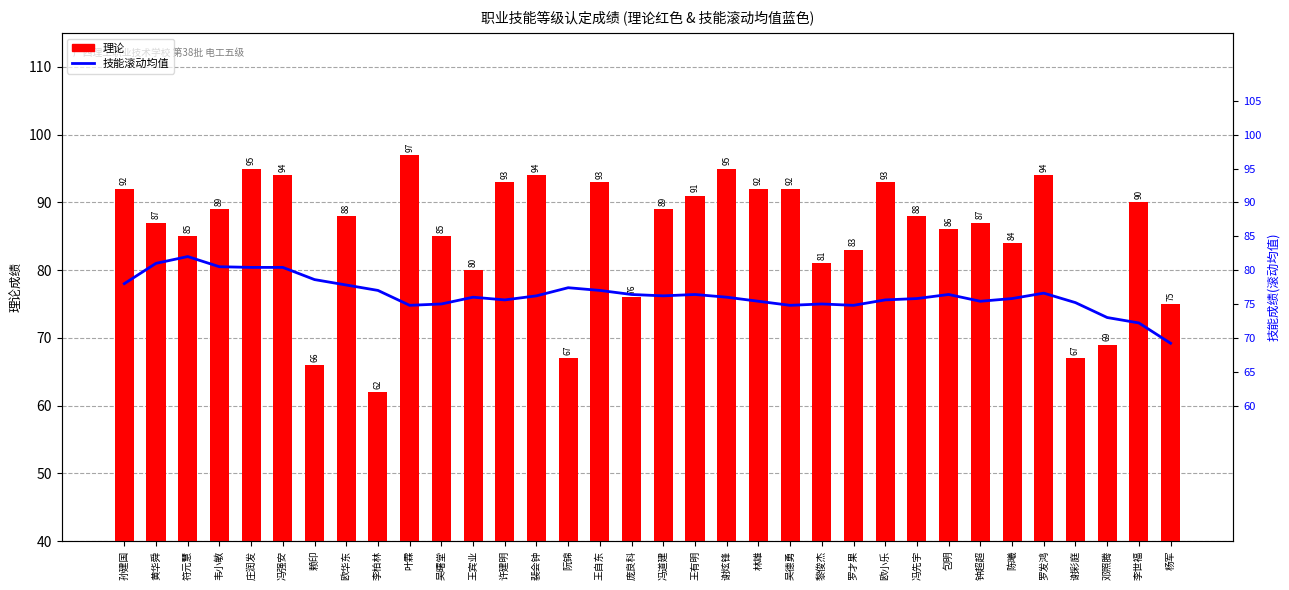

Reading left to right, what are all the values shown in this chart?

理论: 92.0	87.0	85.0	89.0	95.0	94.0	66.0	88.0	62.0	97.0	85.0	80.0	93.0	94.0	67.0	93.0	76.0	89.0	91.0	95.0	92.0	92.0	81.0	83.0	93.0	88.0	86.0	87.0	84.0	94.0	67.0	69.0	90.0	75.0
技能滚动均值: 78.0	81.0	82.0	80.5	80.4	80.4	78.6	77.8	77.0	74.8	75.0	76.0	75.6	76.2	77.4	77.0	76.4	76.2	76.4	76.0	75.4	74.8	75.0	74.8	75.6	75.8	76.4	75.4	75.8	76.6	75.2	73.0	72.2	69.2